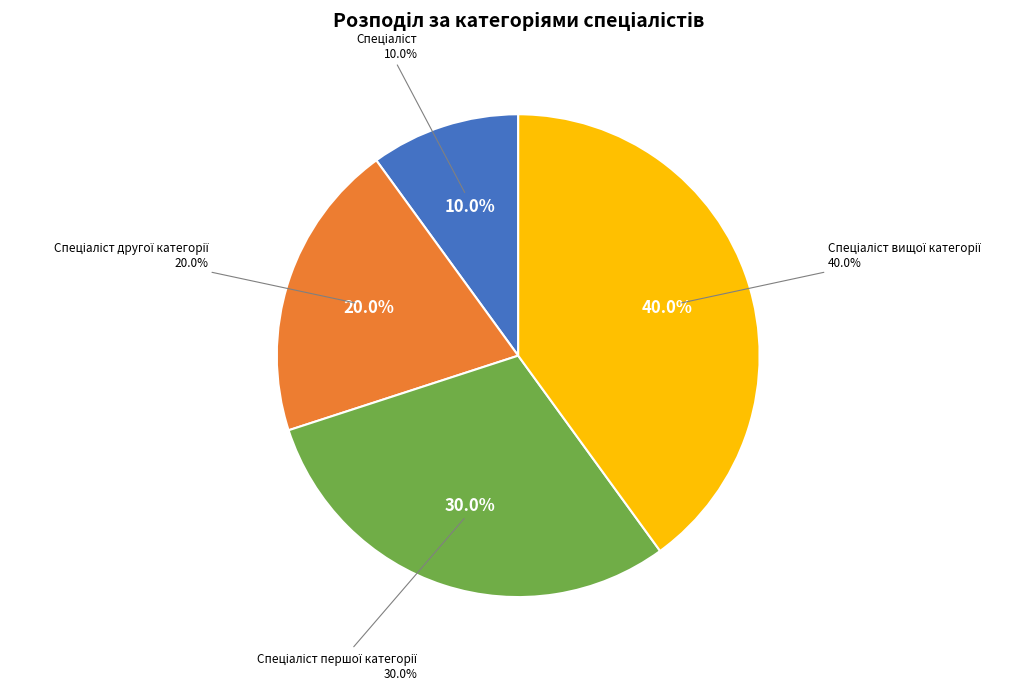

Is it true that Спеціаліст другої категорії is 25% of the pie?

False